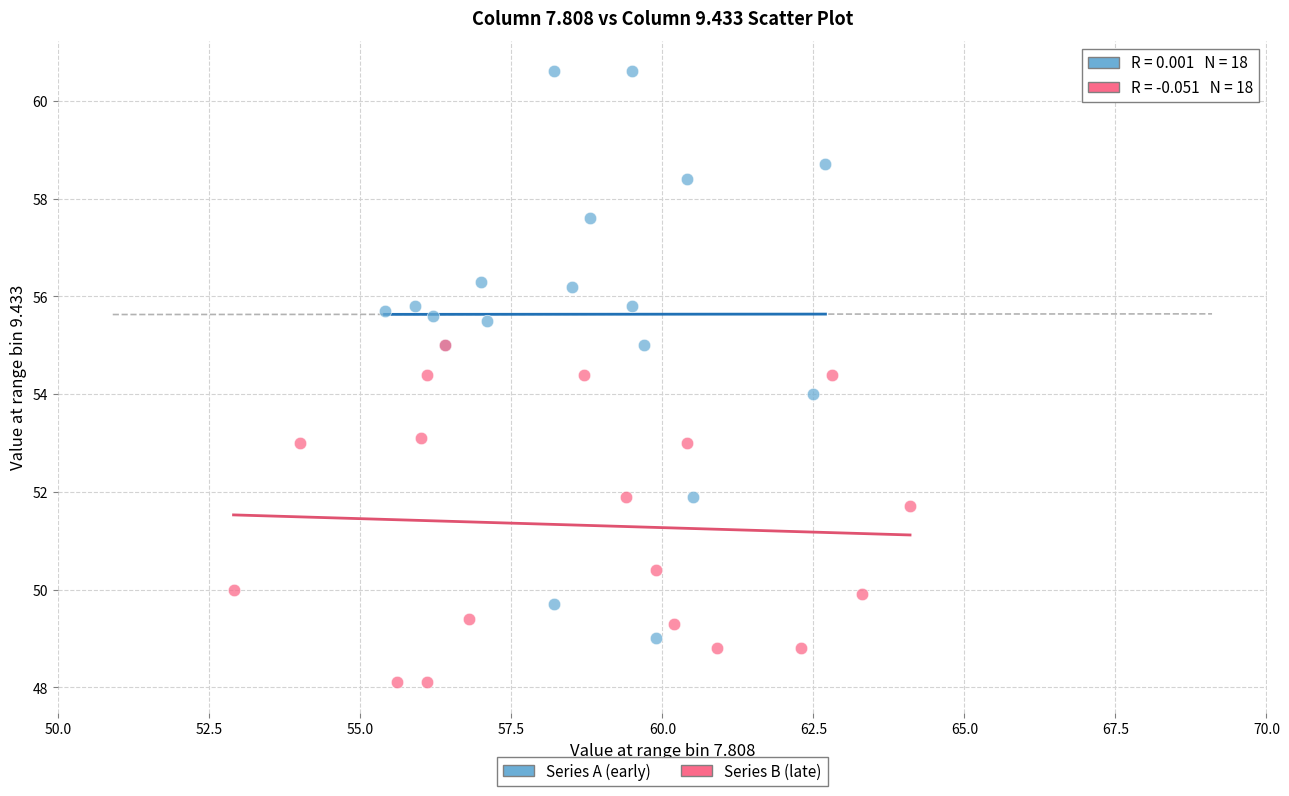

Which series contains the lowest Y value?

Series B (late)